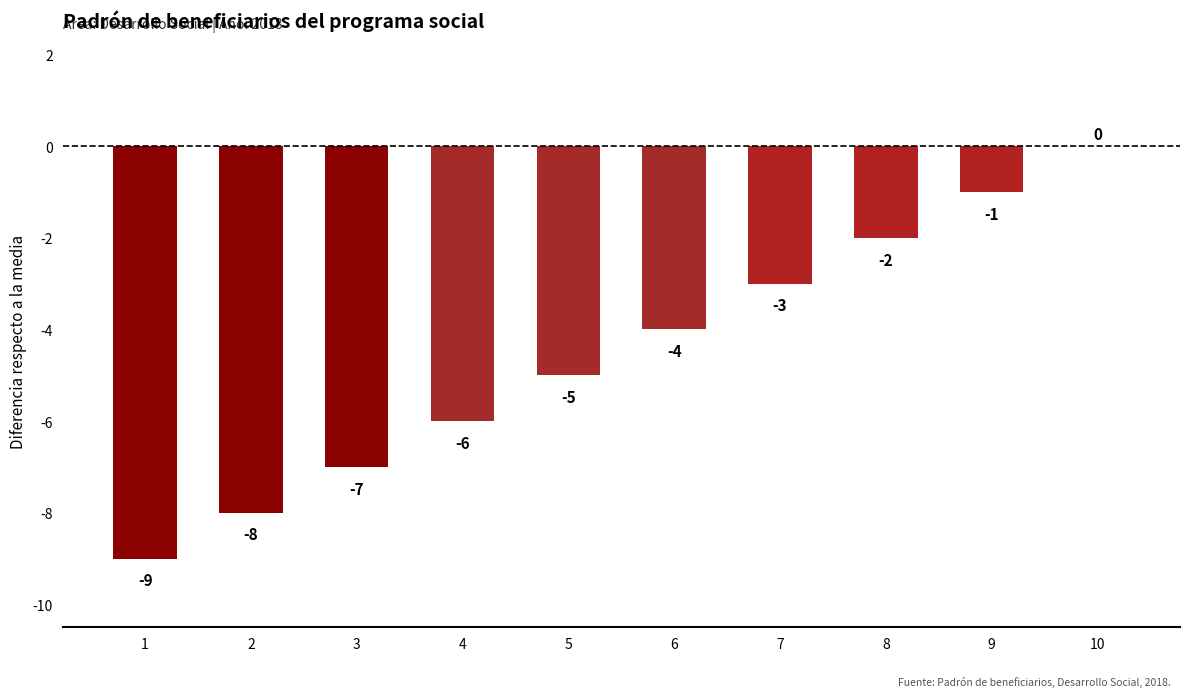

The value at 8 is -2. True or false?

True